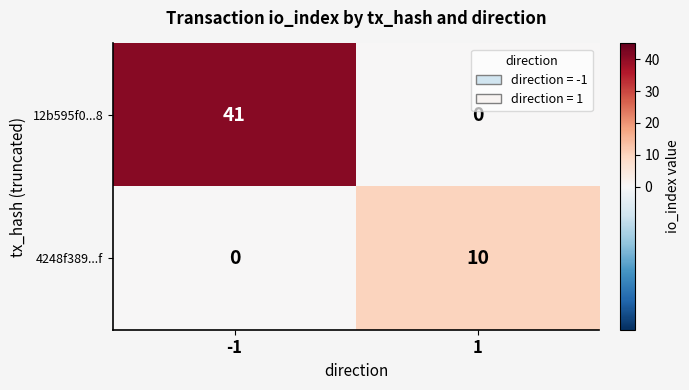

Is the value of 12b595f0...8 at 1 greater than the value of 4248f389...f at 1?

No